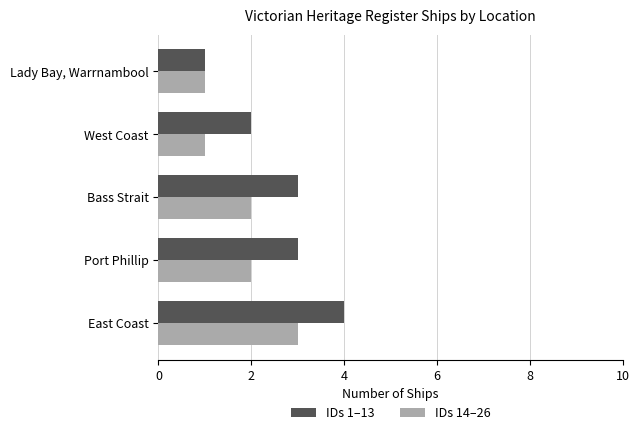

Rank the series by their maximum value, from highest to lowest.

IDs 1–13, IDs 14–26